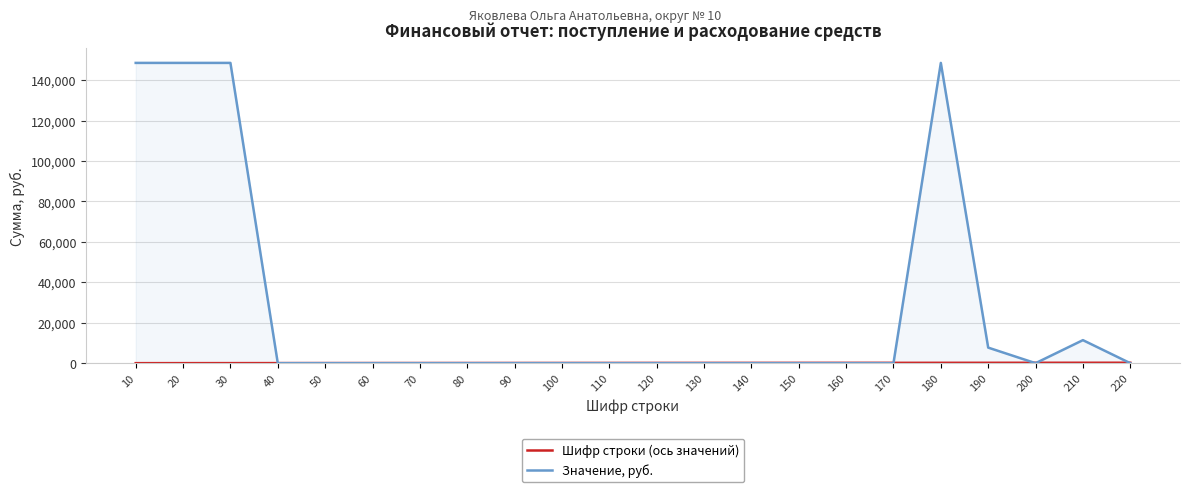

What is the maximum value shown in the chart?

148562